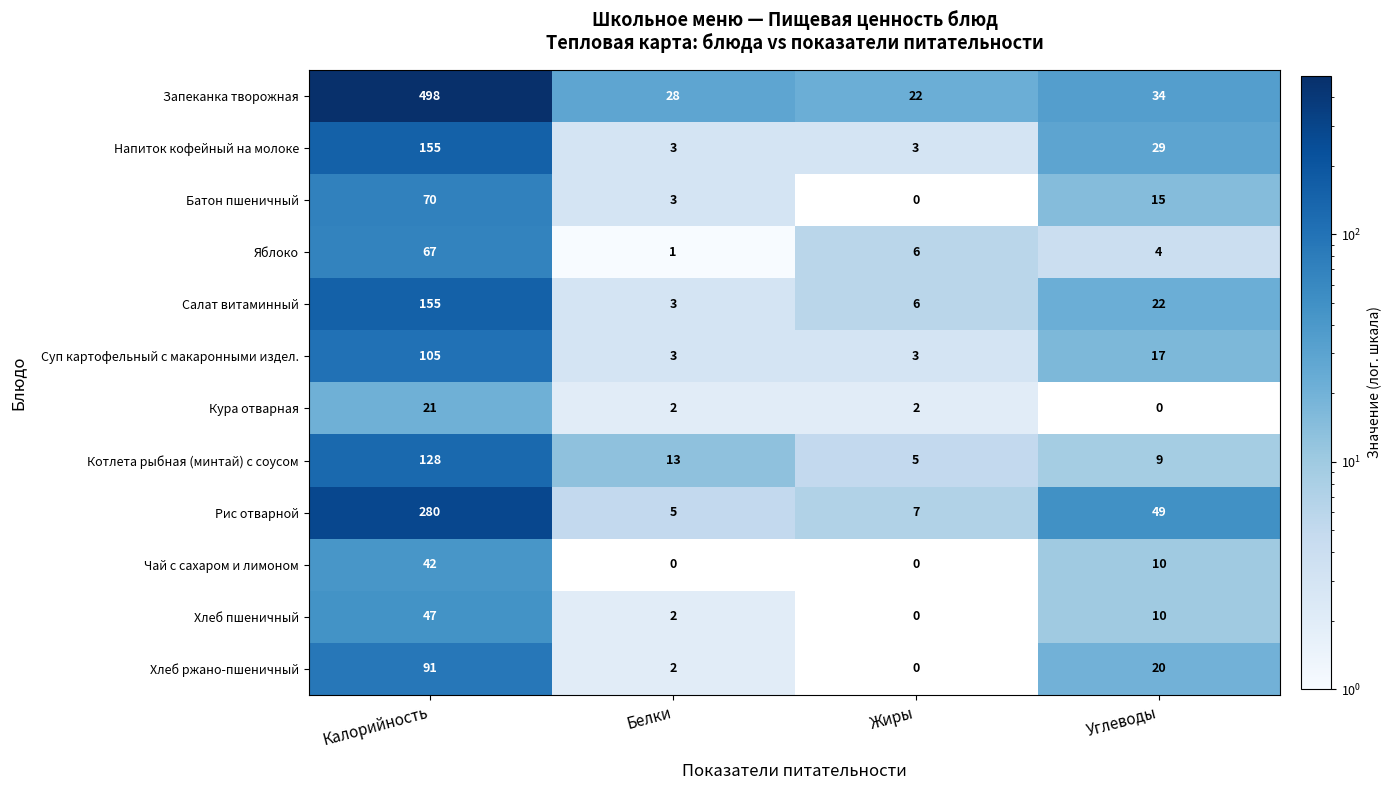

The value of Хлеб пшеничный at Белки is 2. True or false?

True